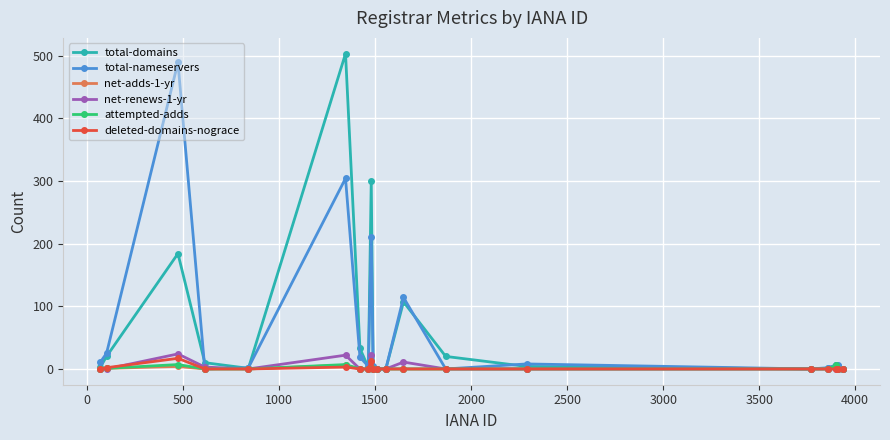

What is the maximum value for deleted-domains-nograce?

17